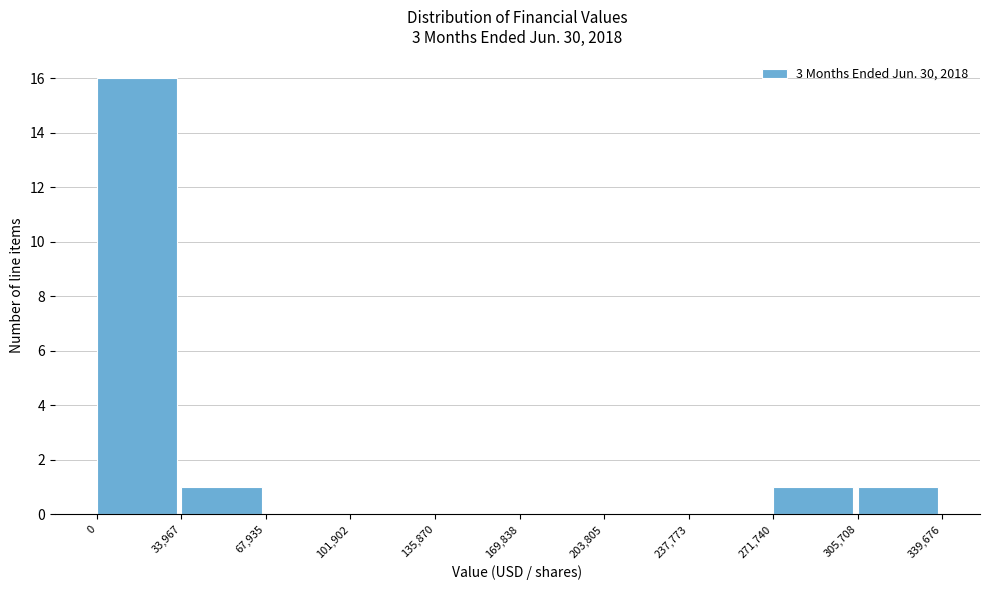

What is the height of the bar covering 271,740 to 305,708 on the x-axis? The values are not printed on the chart, so give them approximately, as read against the axis.

1